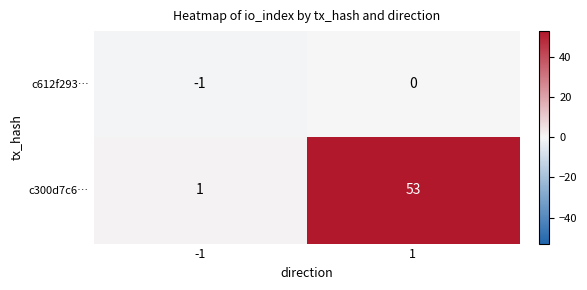

What is the maximum value for c300d7c6…?

53